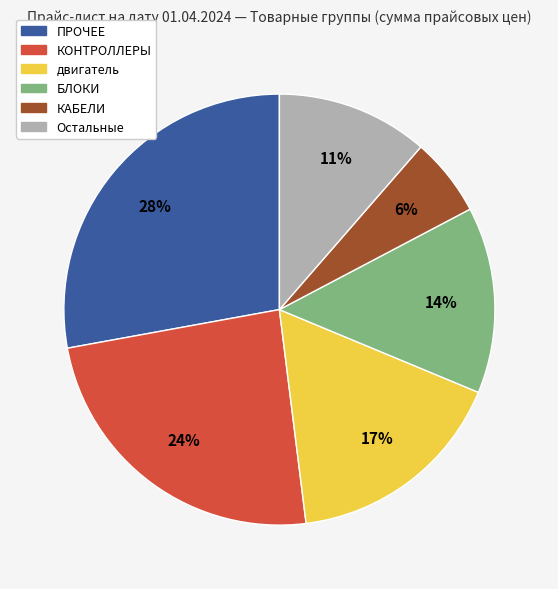

To the nearest percent, what is the difference between the largest and smallest slice percentages?

22%